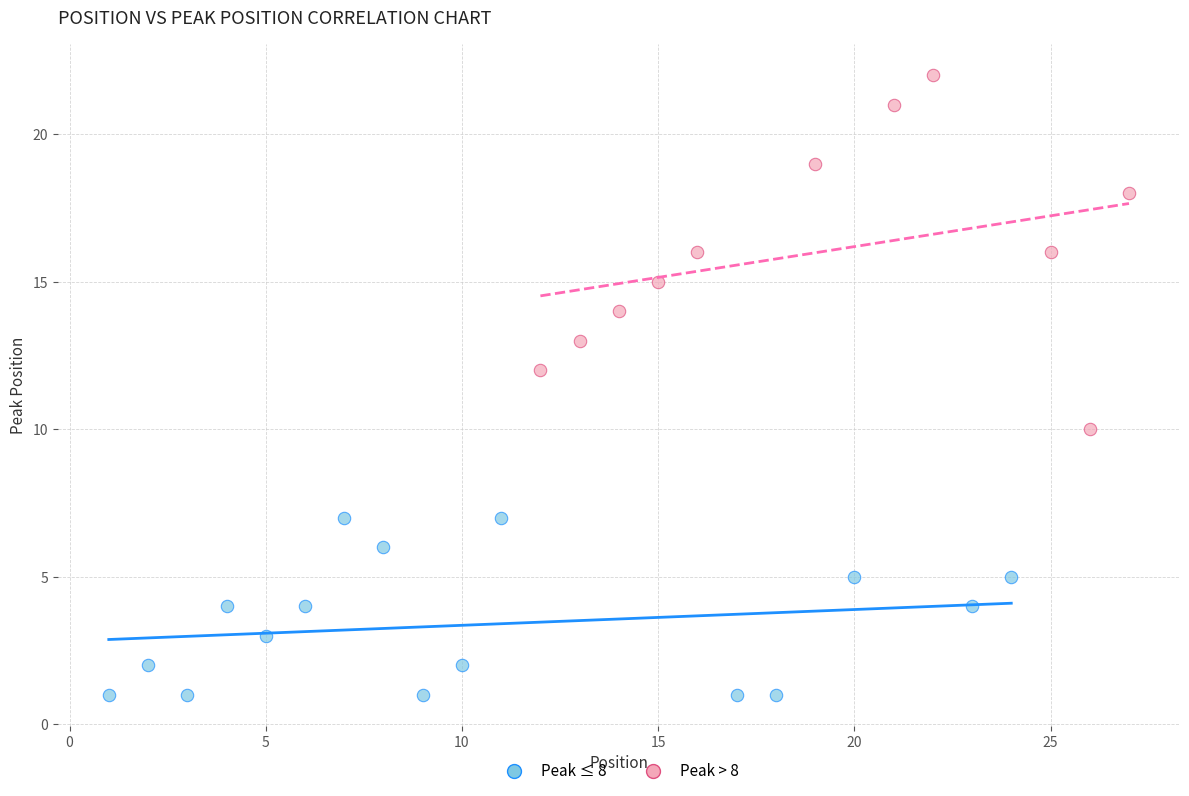

Which series reaches the maximum Y coordinate?

Peak > 8